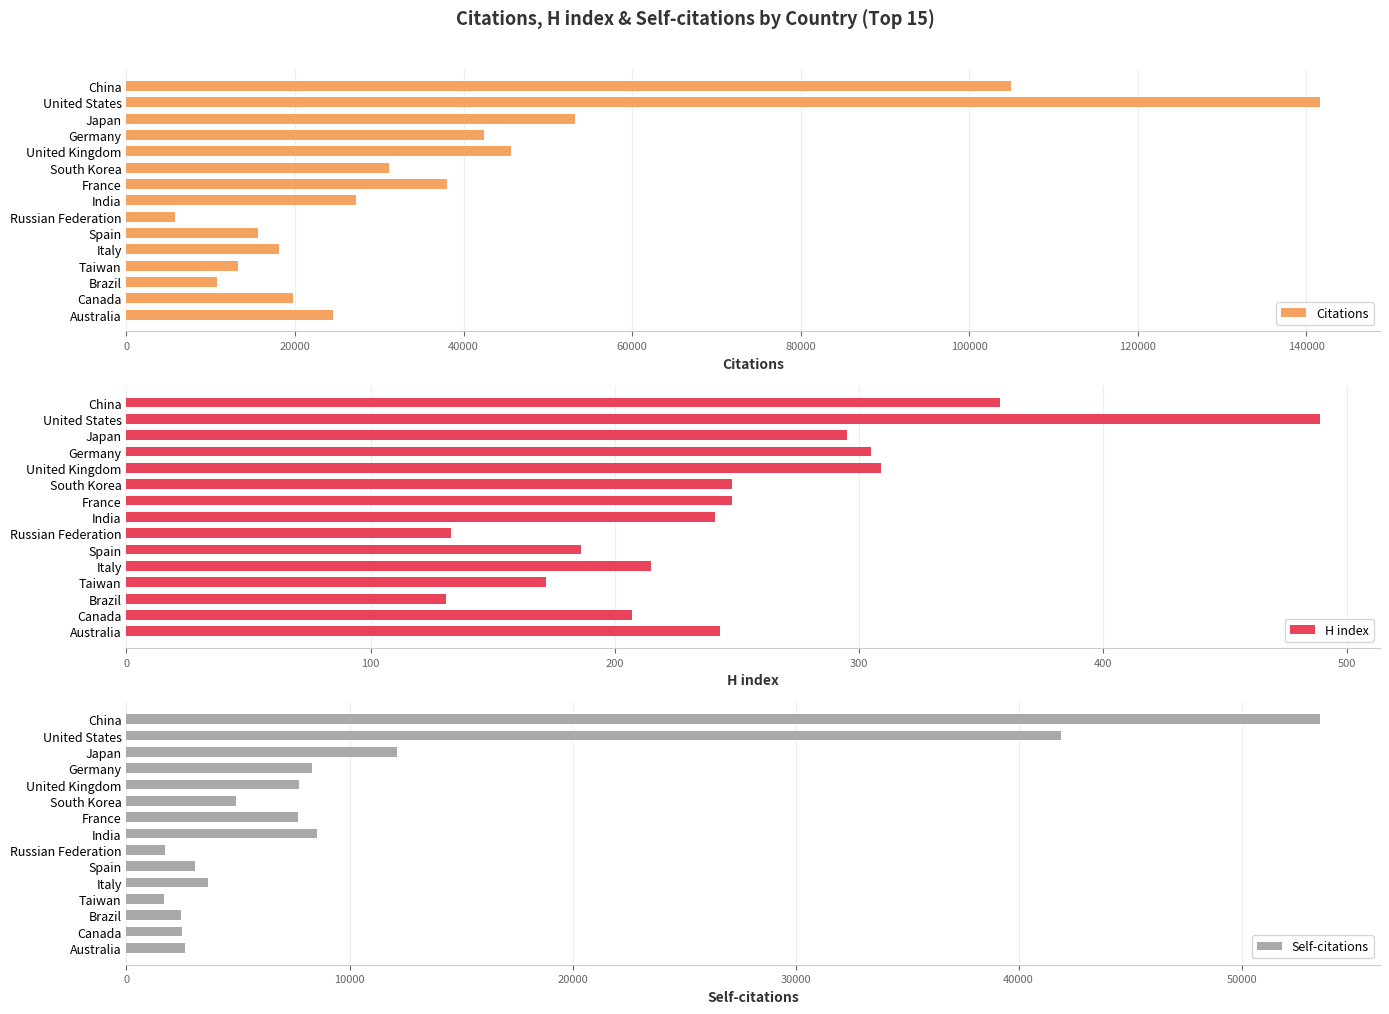

Are the bars grouped side by side (vs. stacked)?

Yes